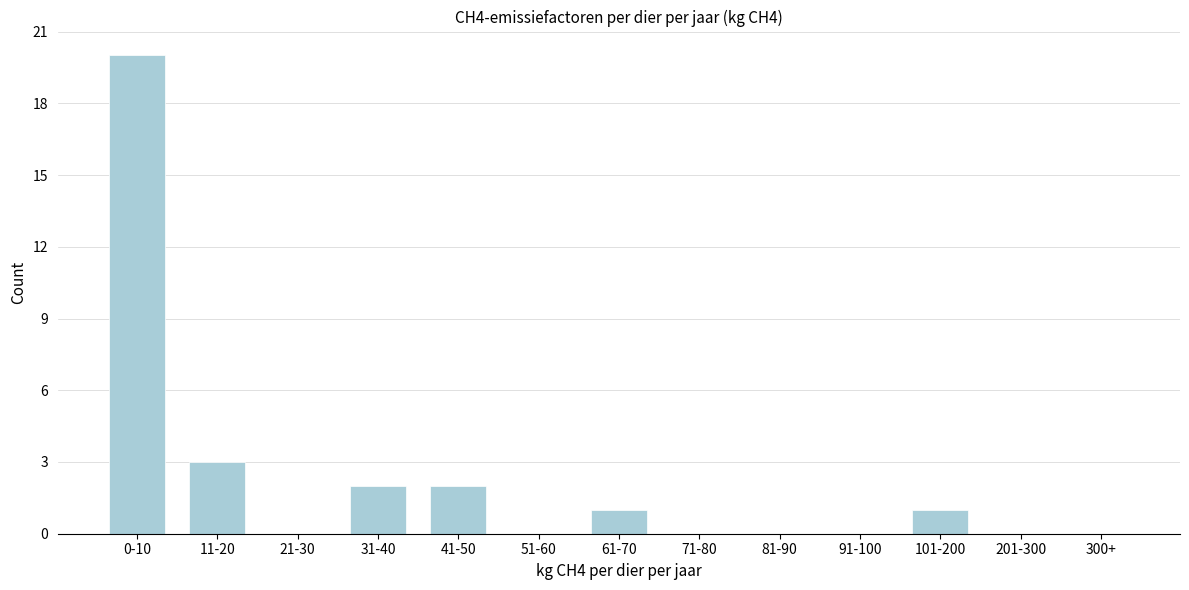

Reading left to right, list all the values displayed in this chart.

0-10=20	11-20=3	21-30=0	31-40=2	41-50=2	51-60=0	61-70=1	71-80=0	81-90=0	91-100=0	101-200=1	201-300=0	300+=0